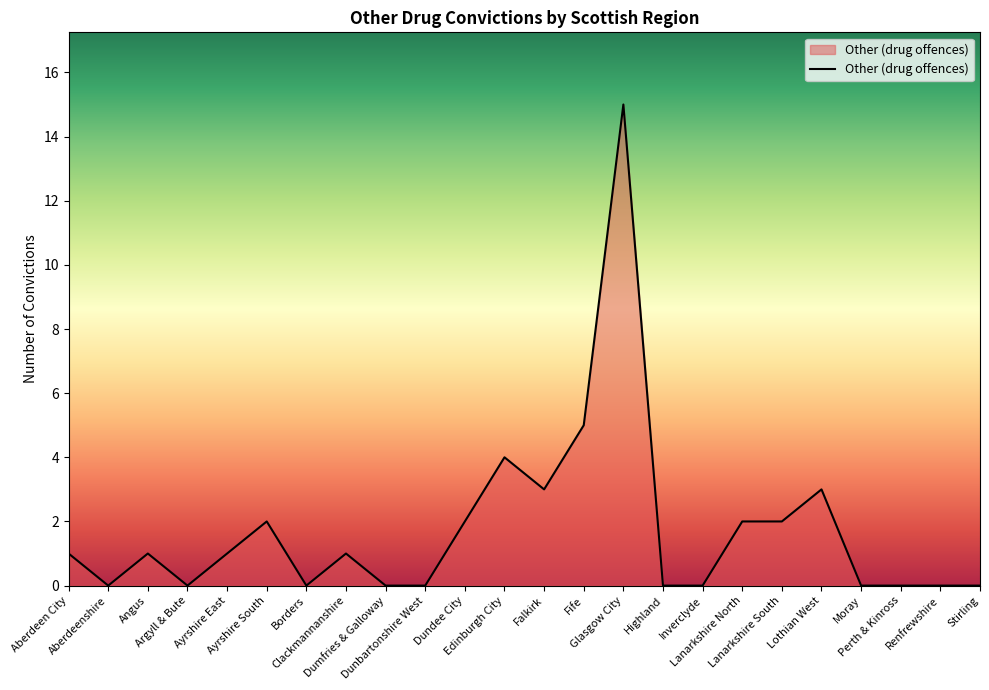

What is the average value?

2